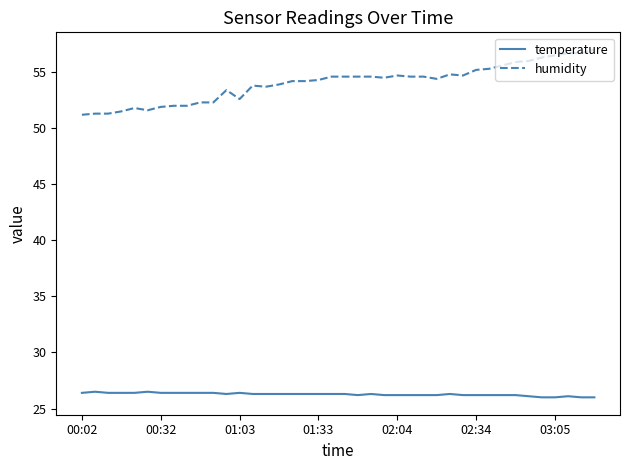

List the series in order of their overall mean, lowest first.

temperature, humidity